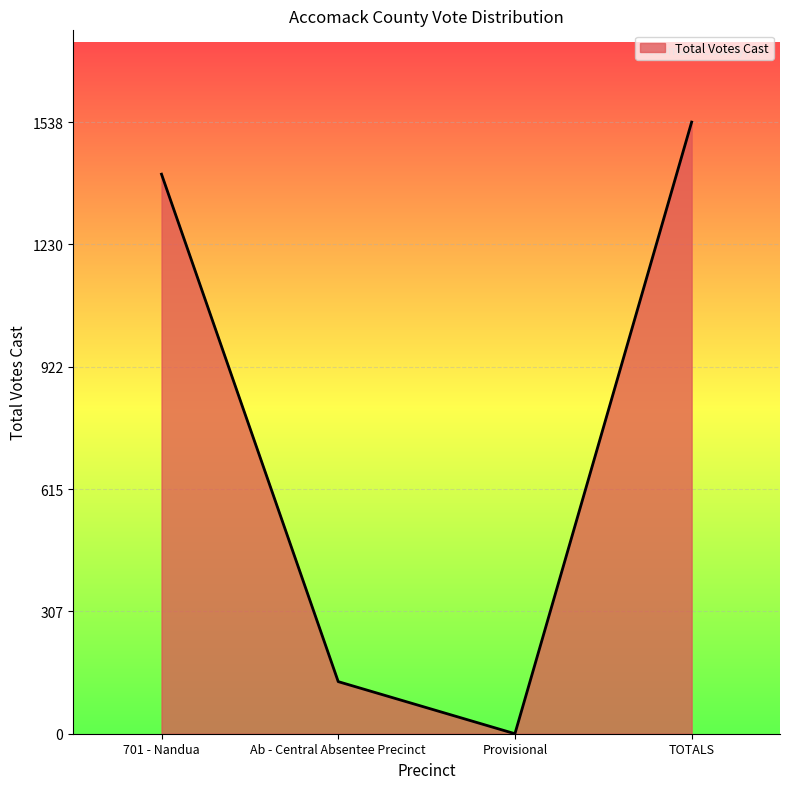

True or false: there are more than 1 points higher than both neighbors.

False